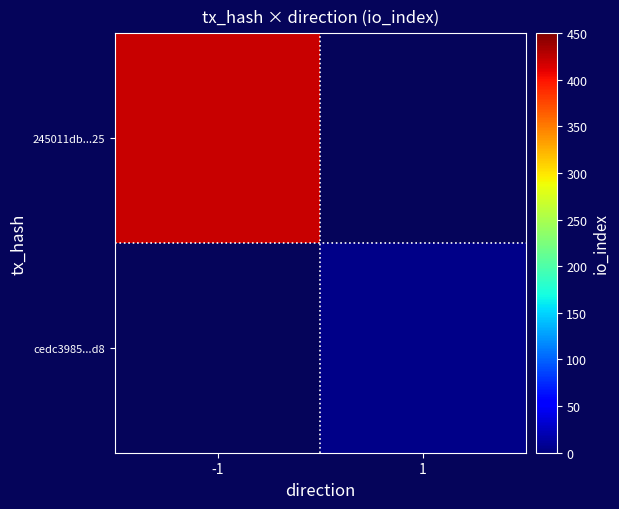

List the series in order of their peak value, lowest first.

245011db...25, cedc3985...d8